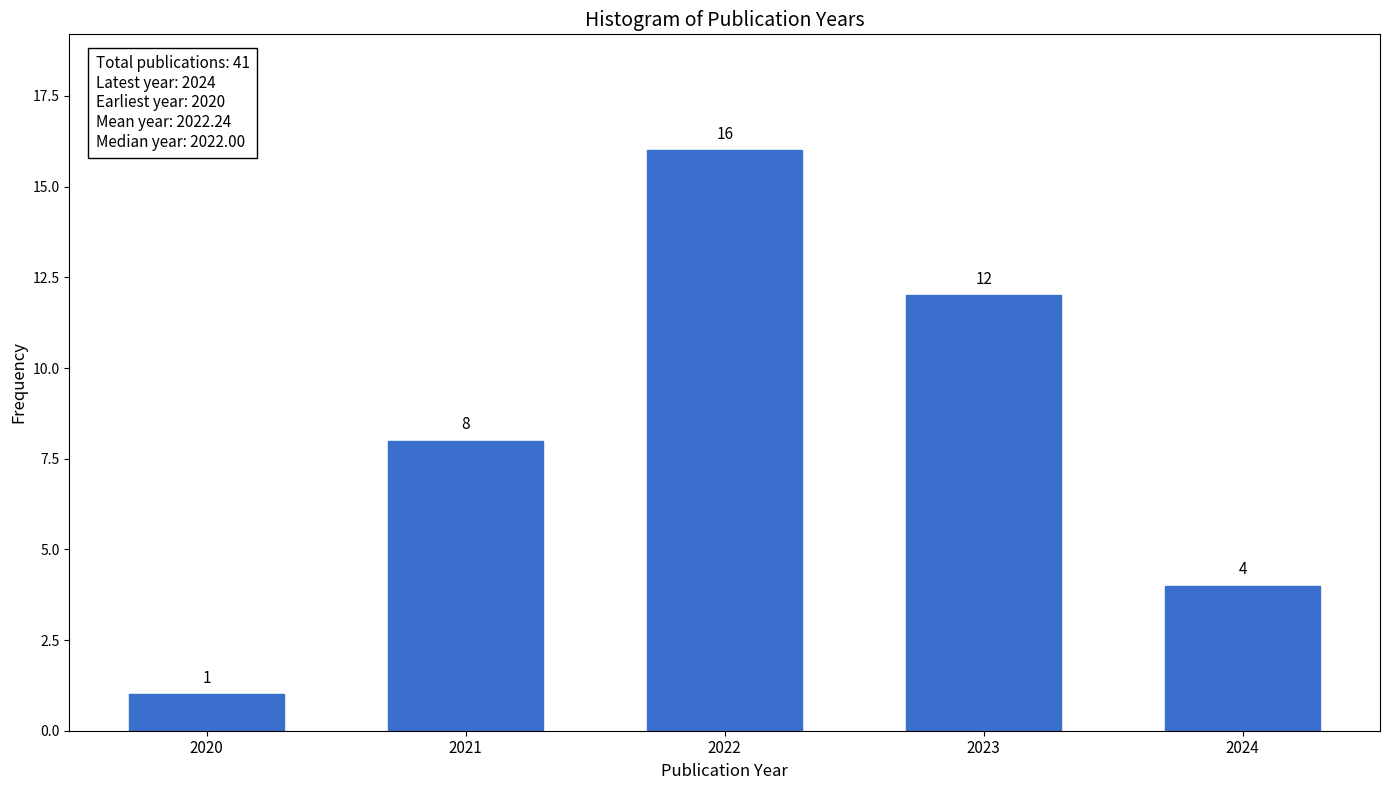

Reading left to right, list all the values displayed in this chart.

2020=1	2021=8	2022=16	2023=12	2024=4